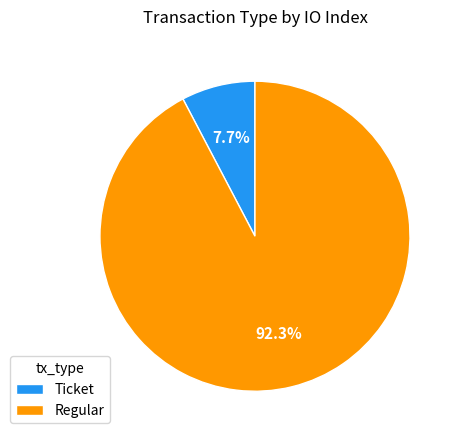

Which slice is the largest?

Regular